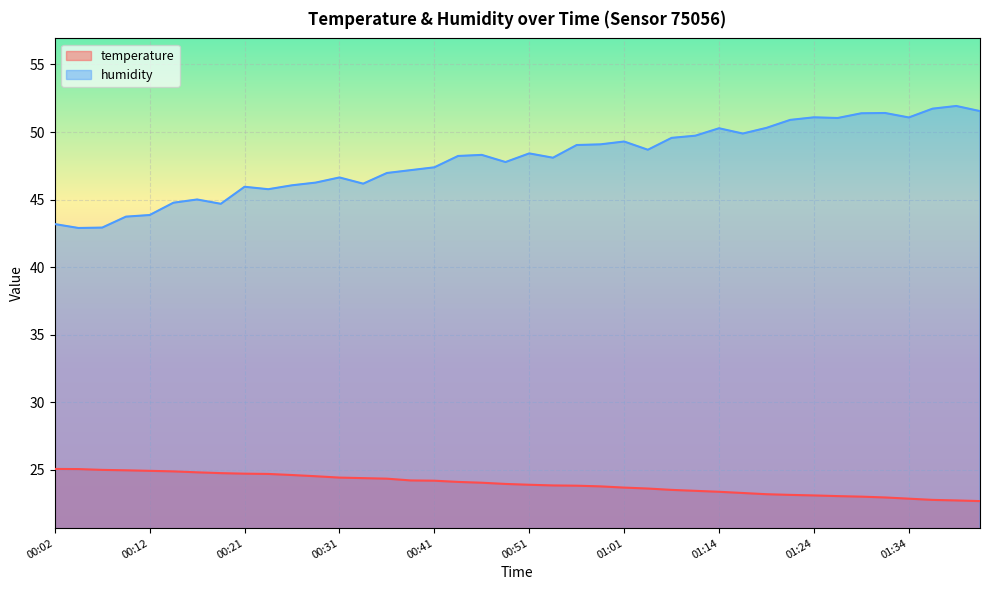

Which series has the widest spread of values?

humidity